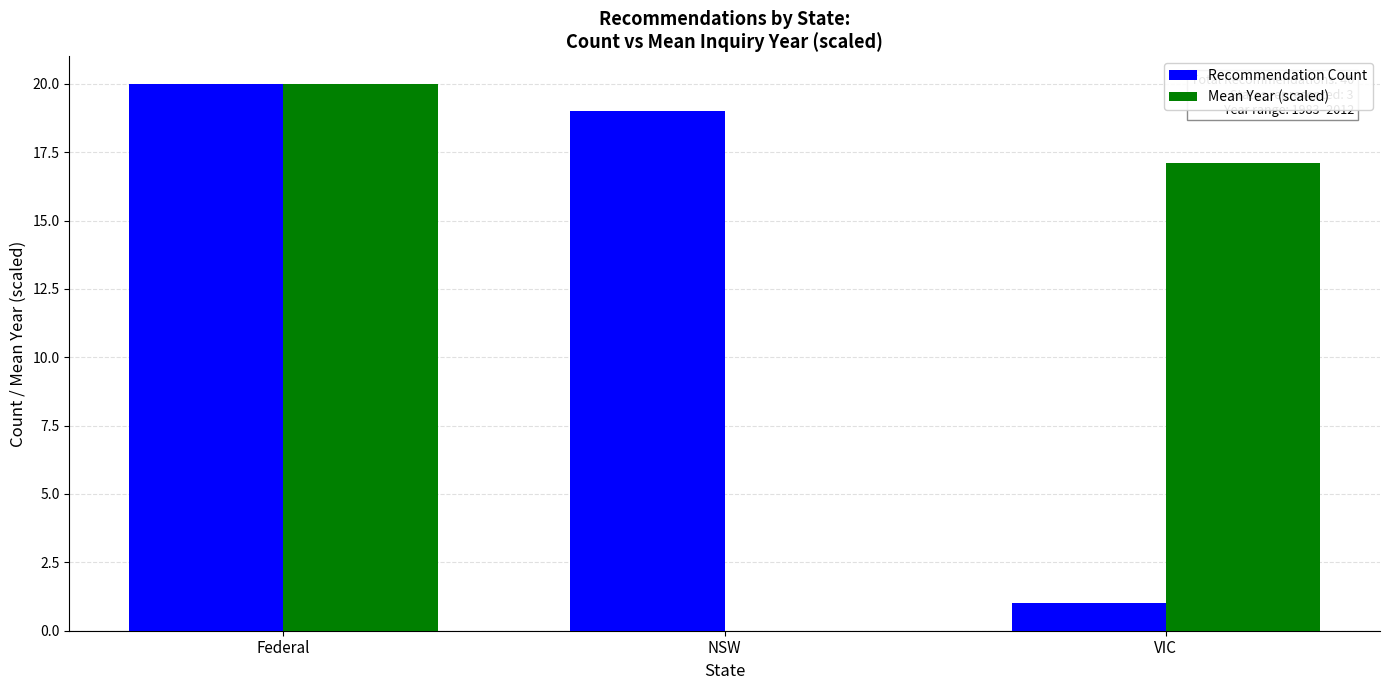

At which category does the chart reach its peak across all series?

Federal